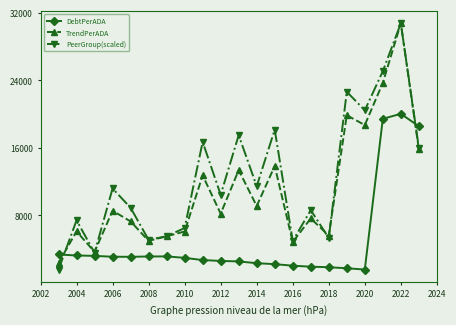

What is the maximum value shown in the chart?

30721.5